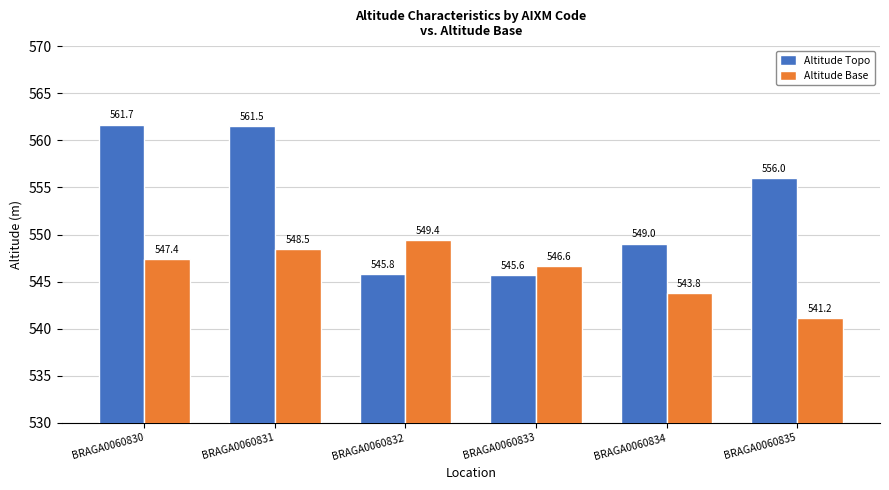

What is the value of the Altitude Topo bar at the 2nd from the left?

561.5